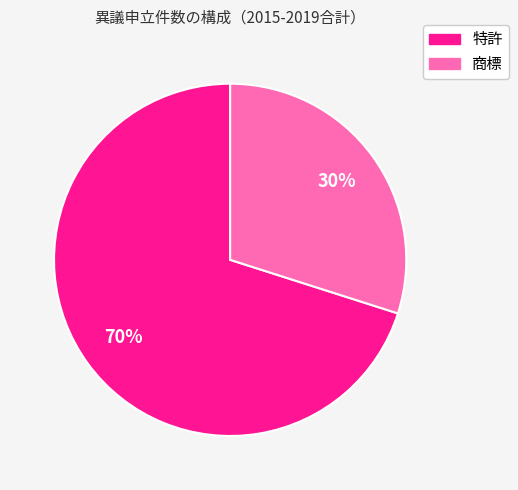

To the nearest percent, what is the average slice percentage?

50%